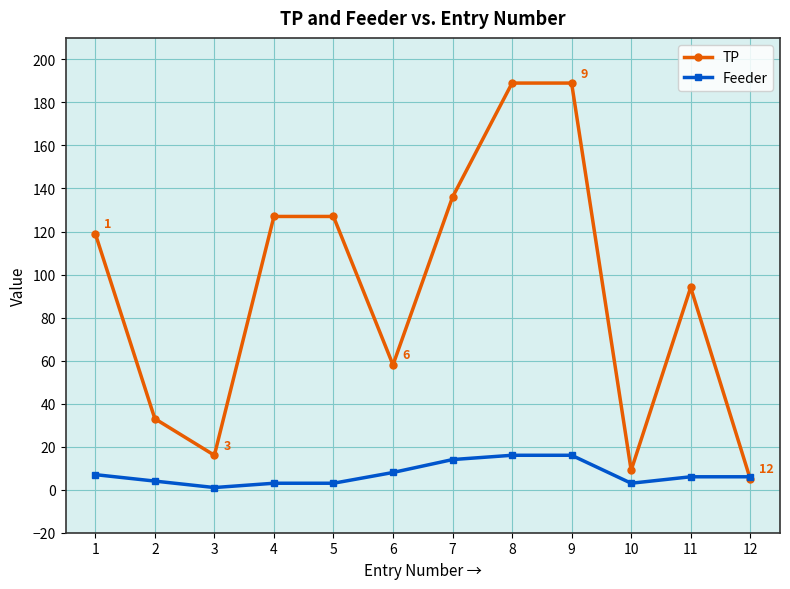

How many values in the TP series are below 119?

6